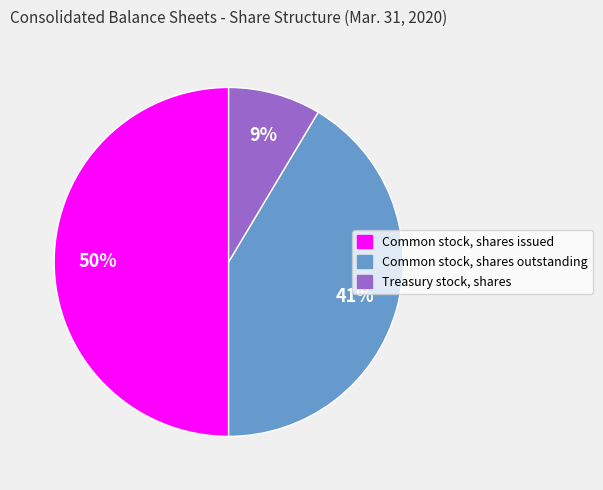

Is it true that Common stock, shares issued is 50% of the pie?

True